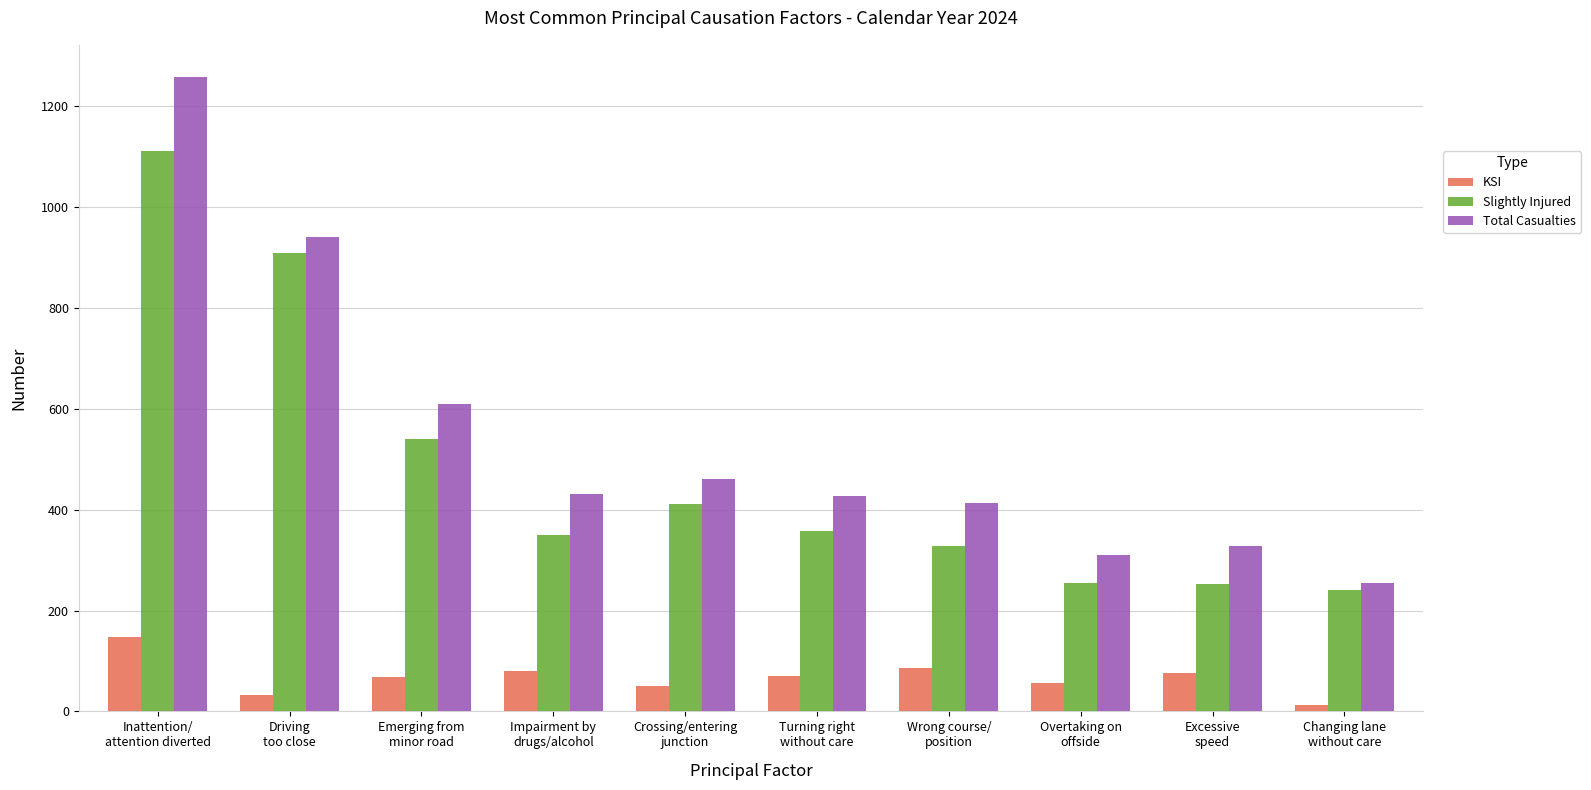

At which label is Slightly Injured closest to 676?

Emerging from
minor road